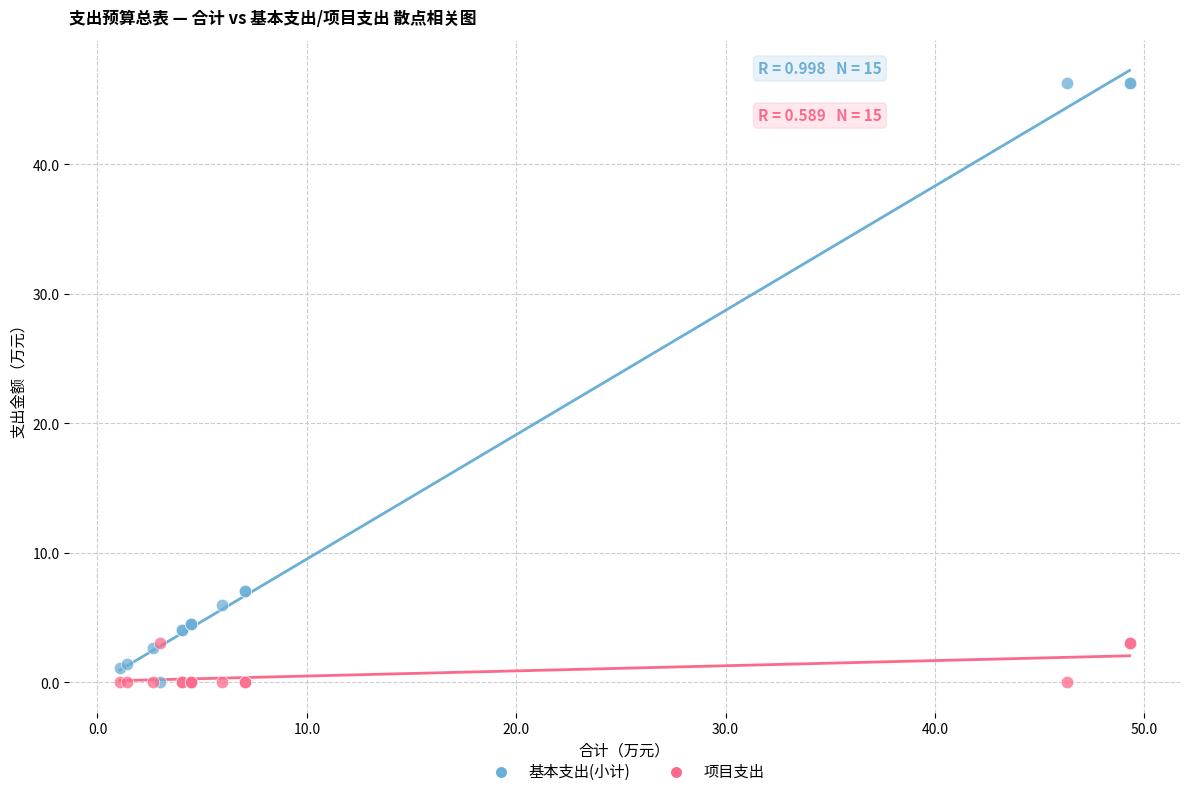

What are all the series names shown in the legend?

基本支出(小计), 项目支出